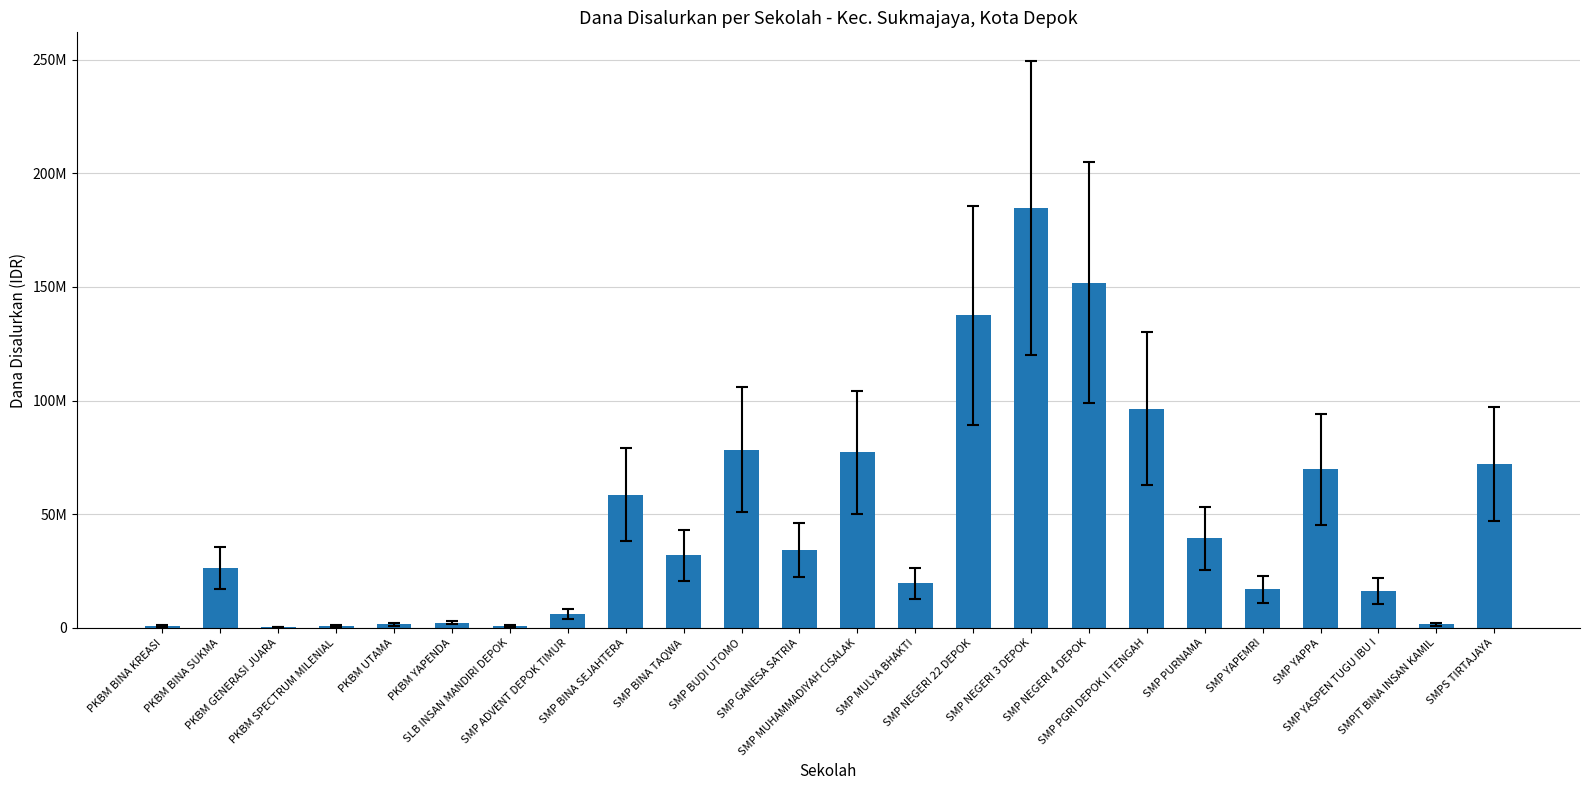

What is the sum of the values at SMP GANESA SATRIA and SMP MULYA BHAKTI?

53625000